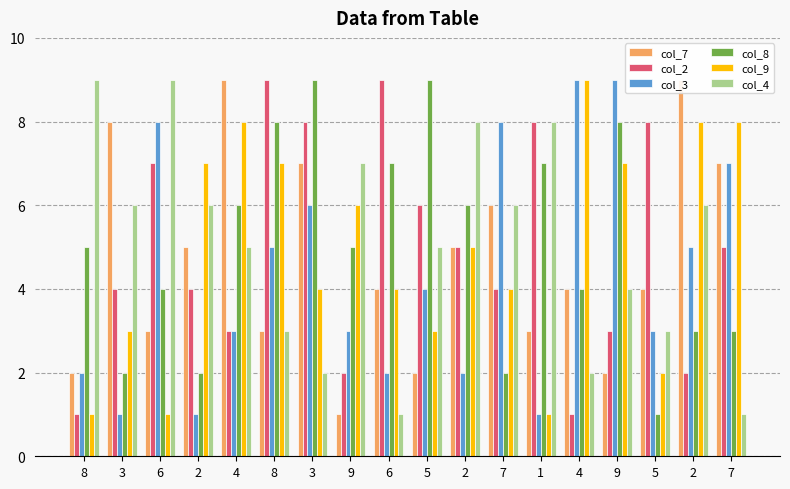

How many categories are shown in the chart?

18